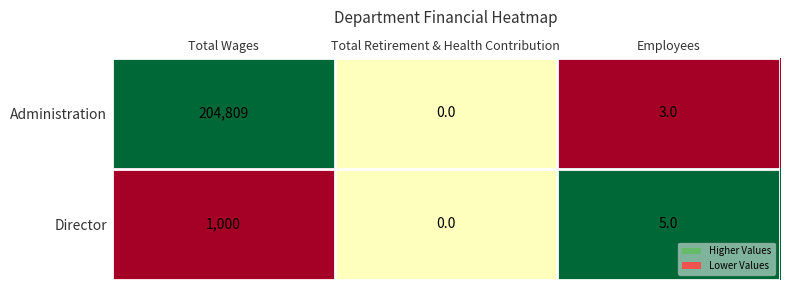

Reading left to right, extract all data points from this chart.

Administration: Total Wages=204809	Total Retirement & Health Contribution=0	Employees=3
Director: Total Wages=1000	Total Retirement & Health Contribution=0	Employees=5